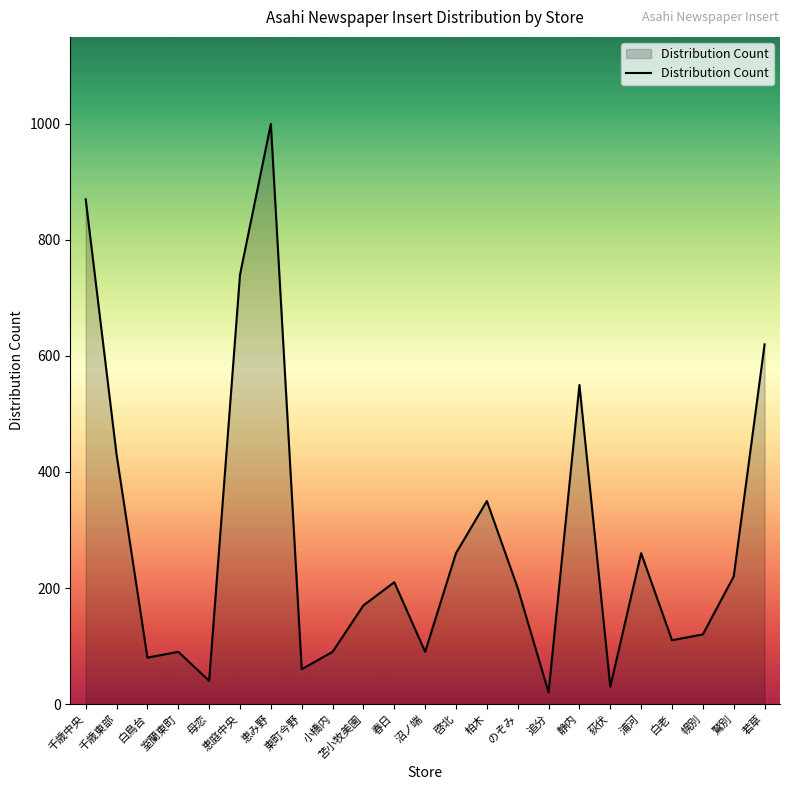

True or false: there are more than 0 points higher than both neighbors.

True